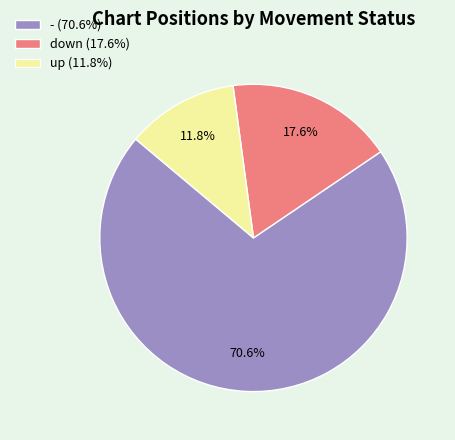

What percentage do down and - together represent?

88.2%